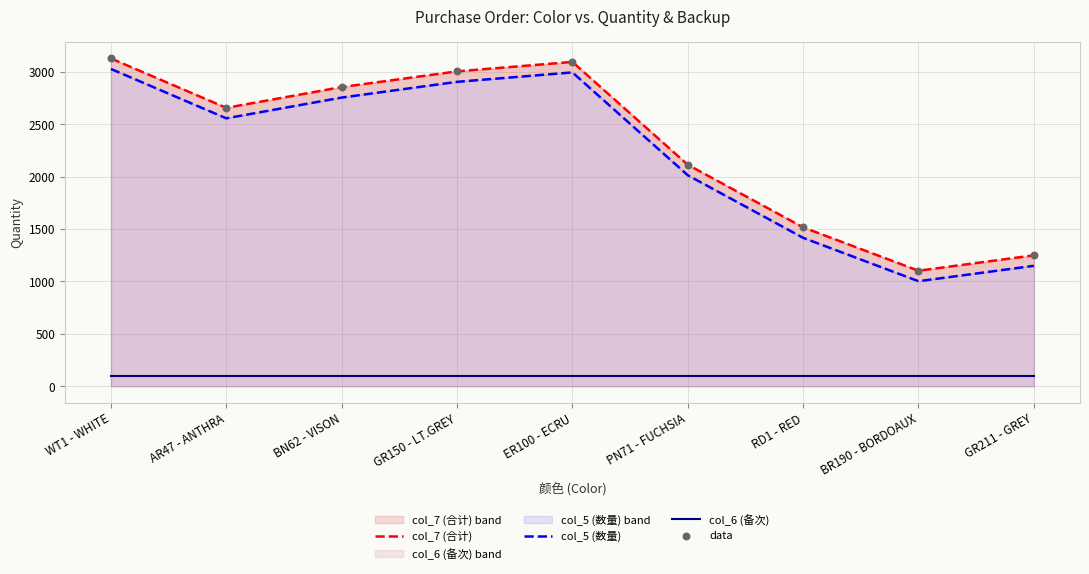

At which category is the sum across all series the highest?

WT1 - WHITE